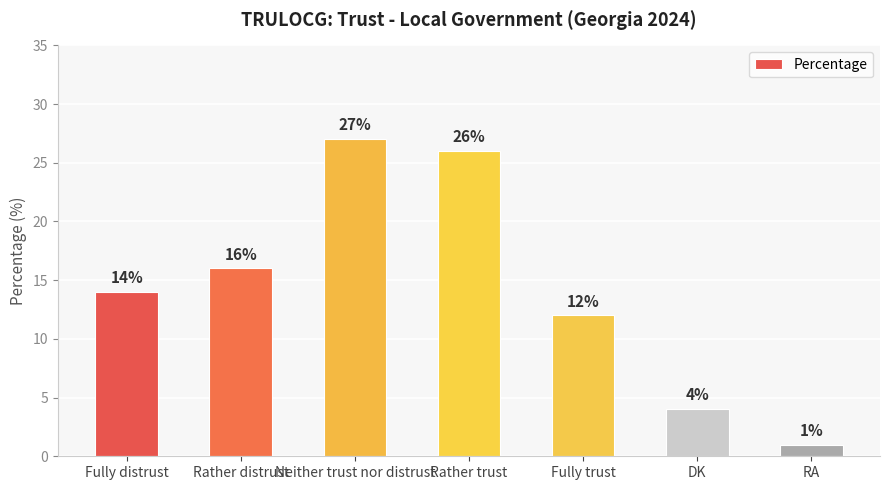

What is the sum of all values?

100